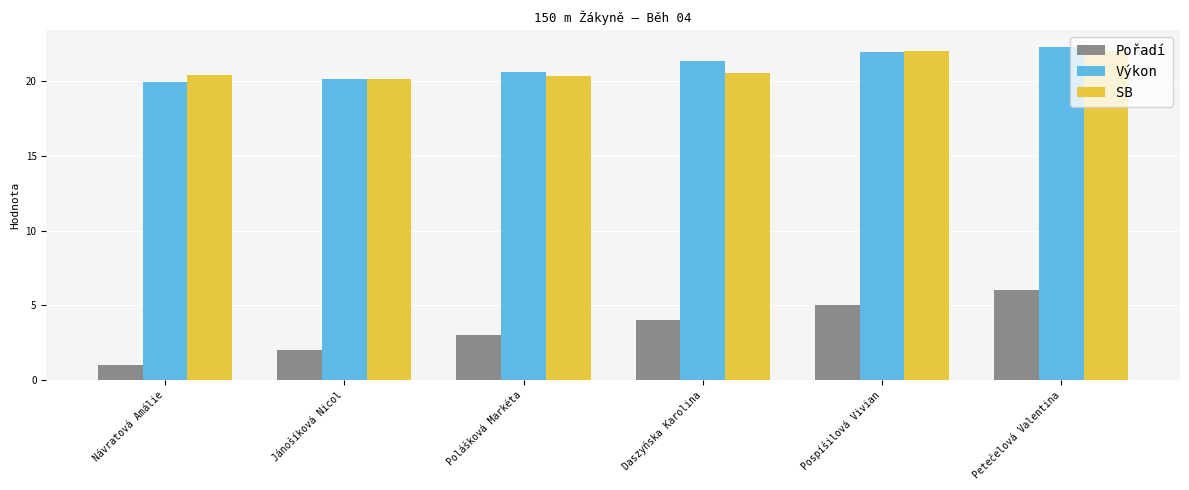

Where does the Výkon series first go above 21?

Daszyńska Karolina